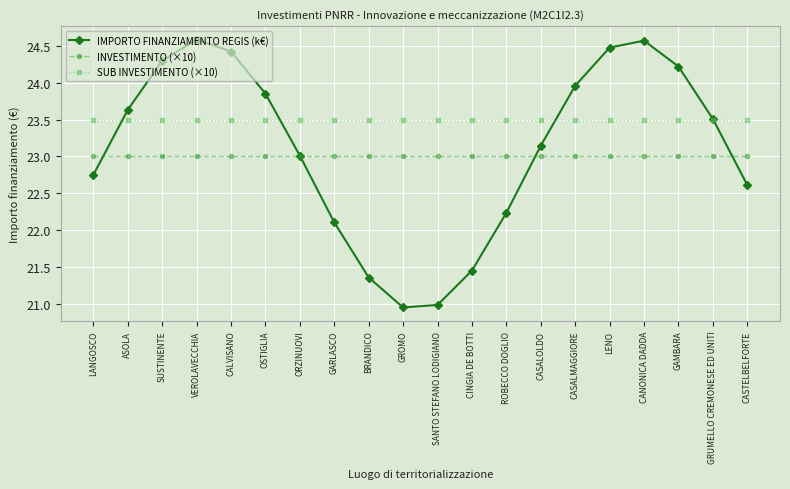

How many intersections are there between IMPORTO FINANZIAMENTO REGIS (k€) and INVESTIMENTO (×10)?

4